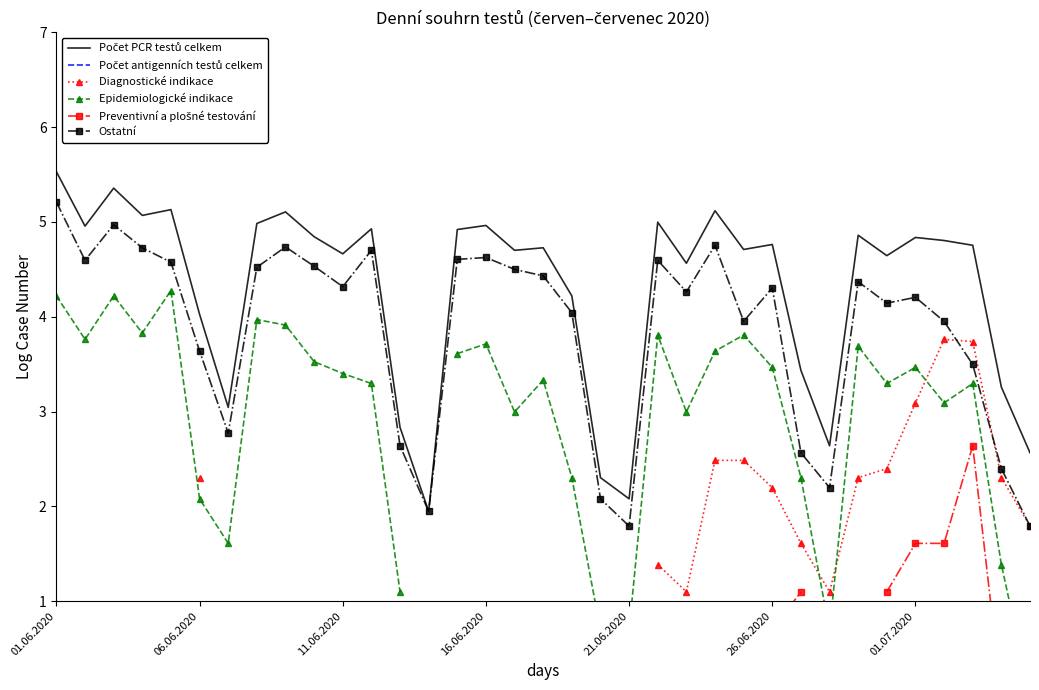

How many distinct data groups are displayed?

6